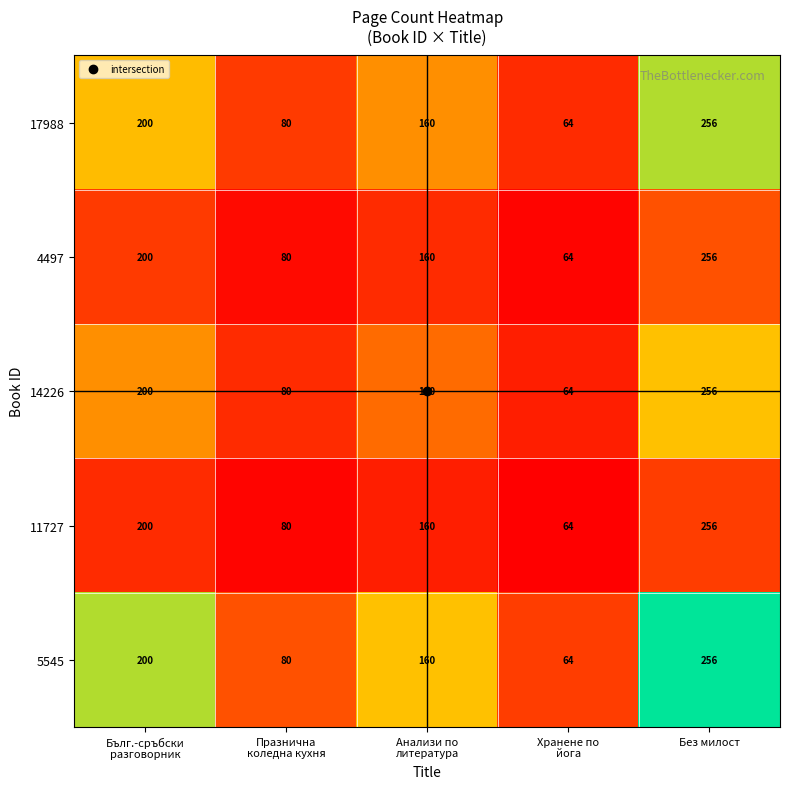

How many series are shown in this chart?

5